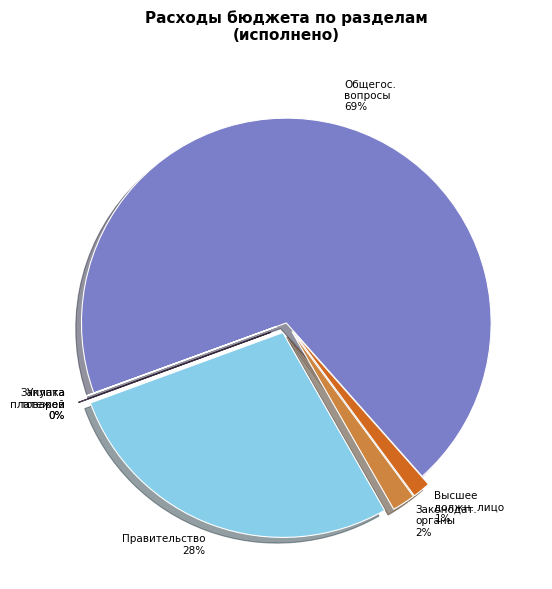

To the nearest percent, what is the combined percentage of Высшее должн. лицо and Правительство?

29%